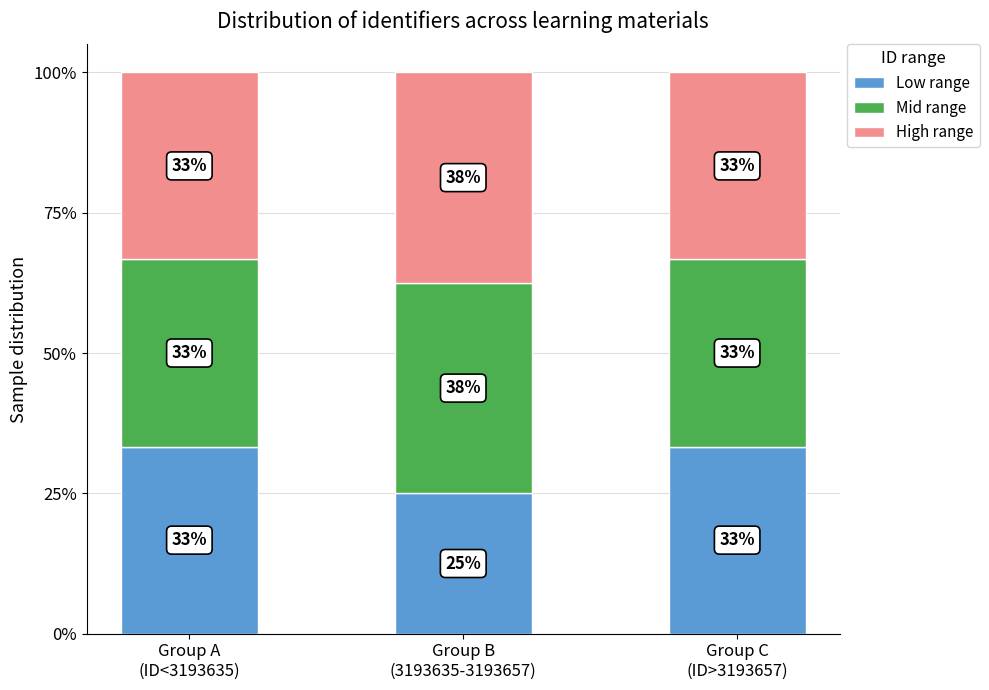

What position from the left is Group B
(3193635-3193657)?

2